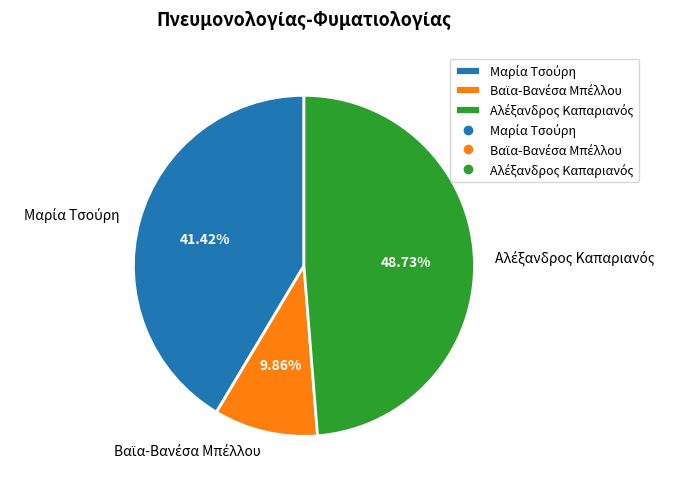

Is there a majority slice in this chart?

No